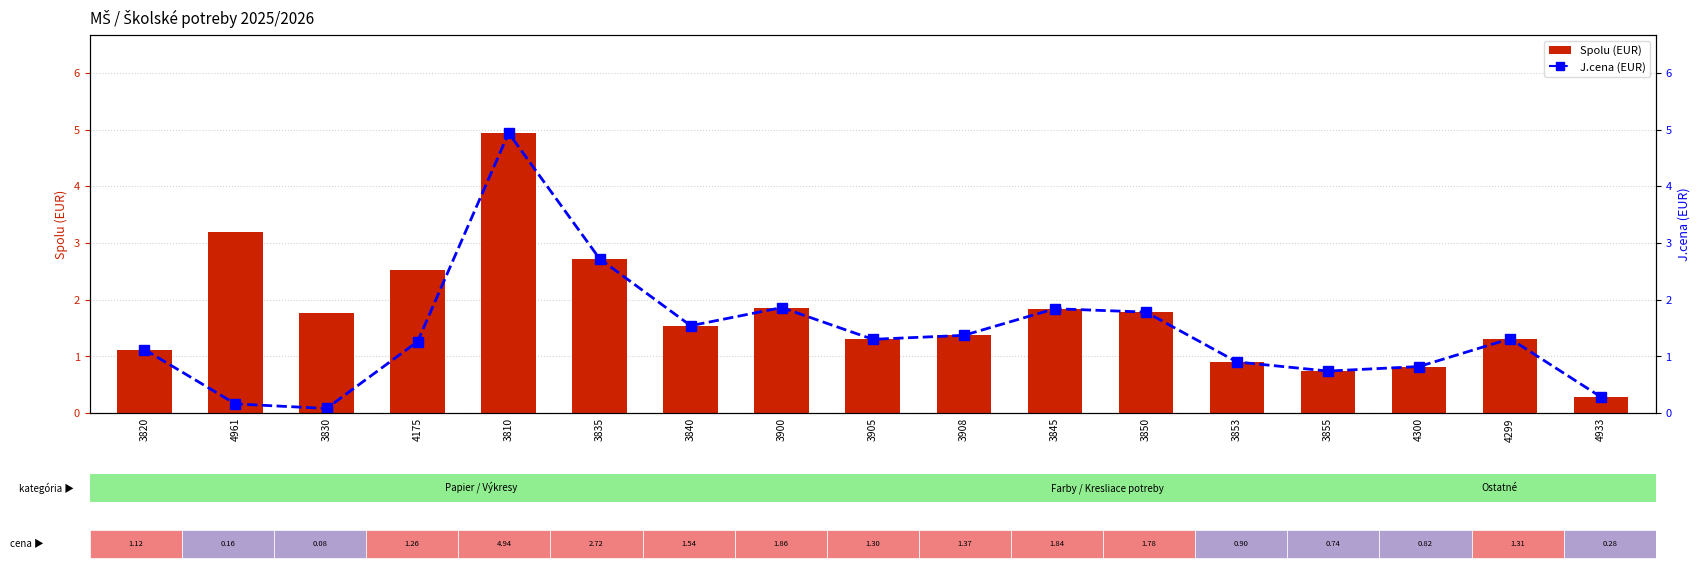

What is the difference between the maximum and minimum values in the J.cena series?

4.9